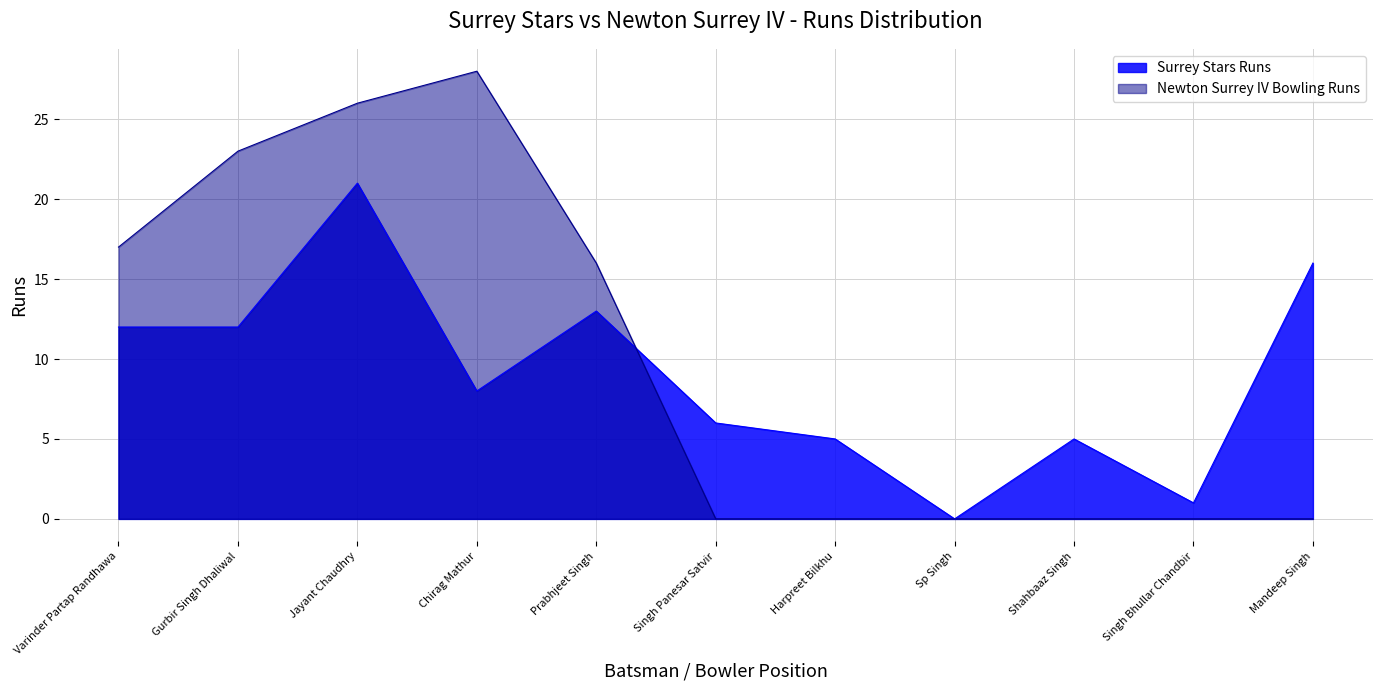

How many interior local valleys does the Surrey Stars Runs series have?

3